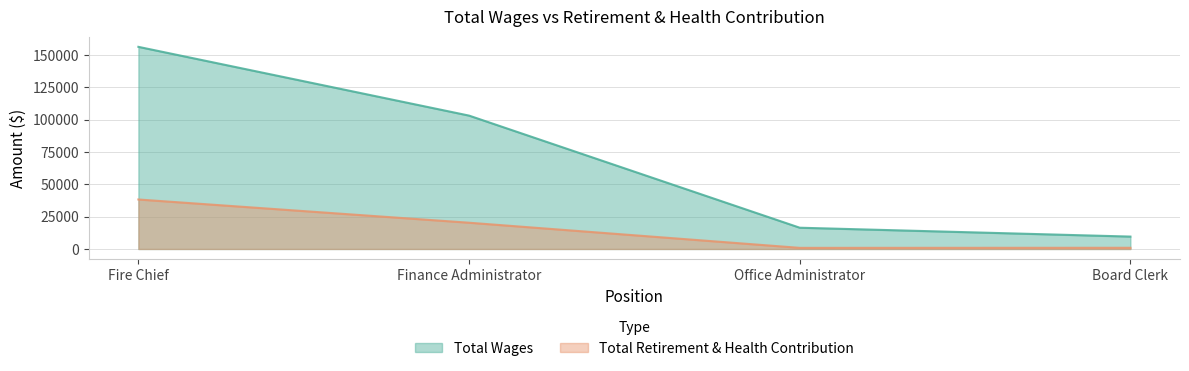

What is the sum of the values at Board Clerk and Fire Chief?

39229